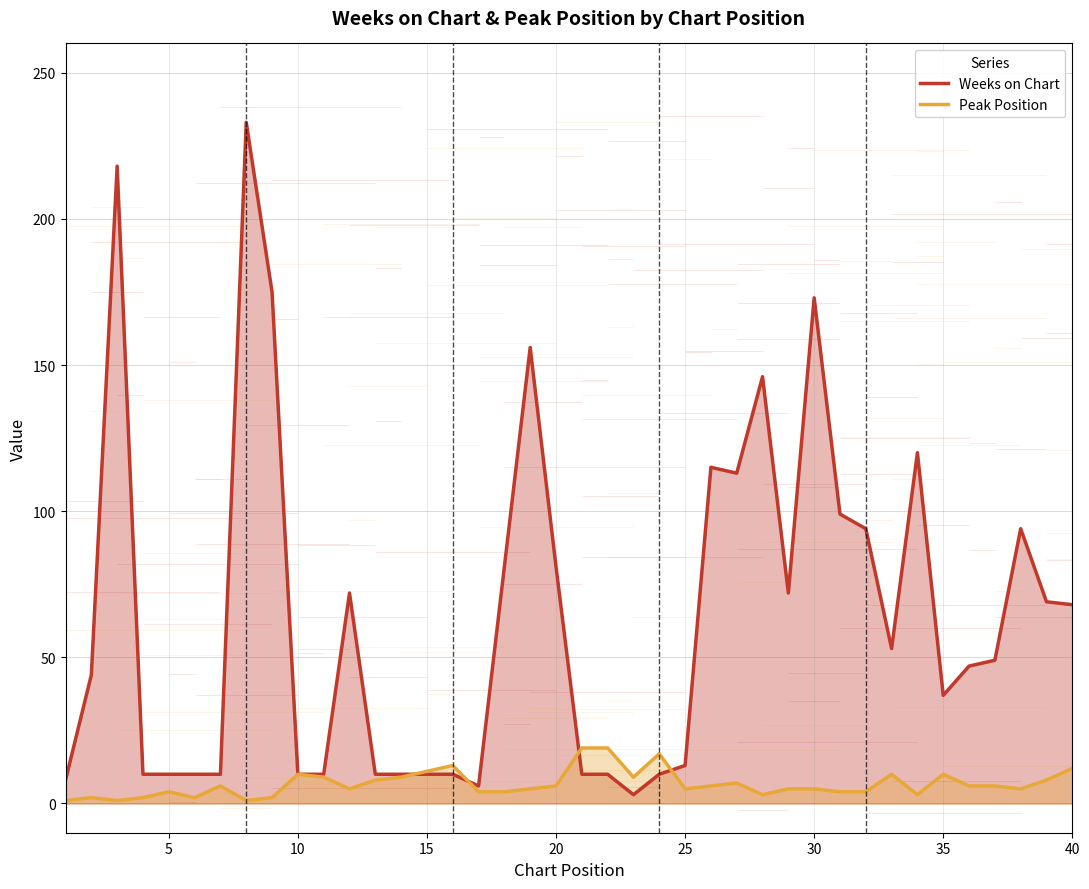

How many values in the Peak Position series exceed 6?

15